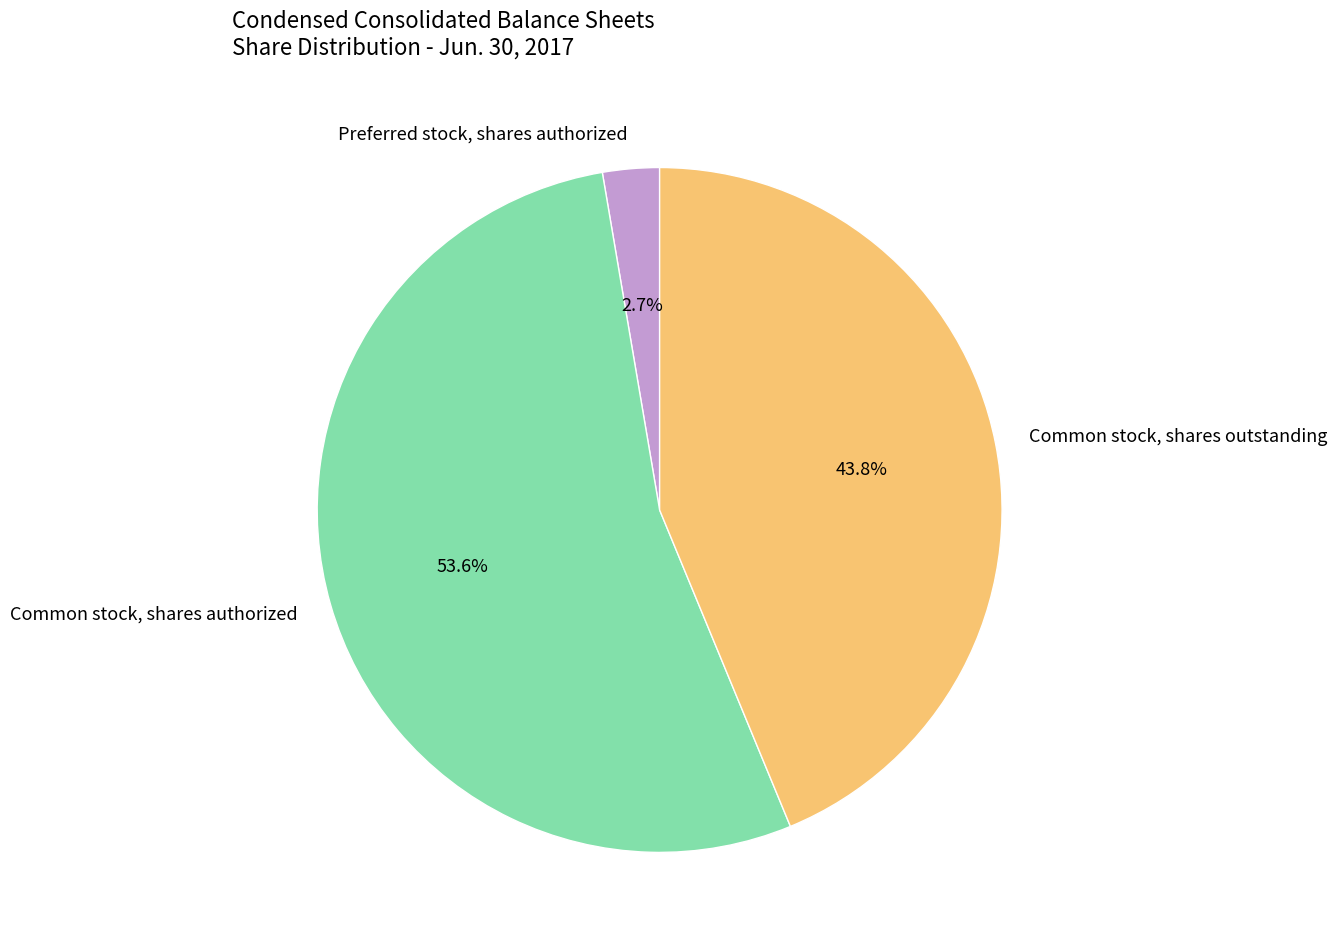

The Common stock, shares authorized slice represents 54% of the pie. True or false?

True